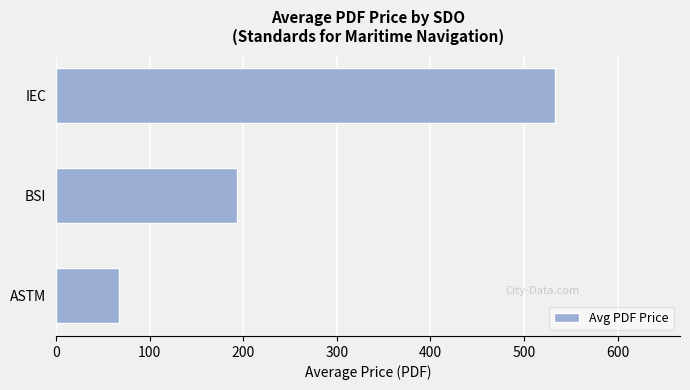

What is the change in value from ASTM to IEC?

+465.9